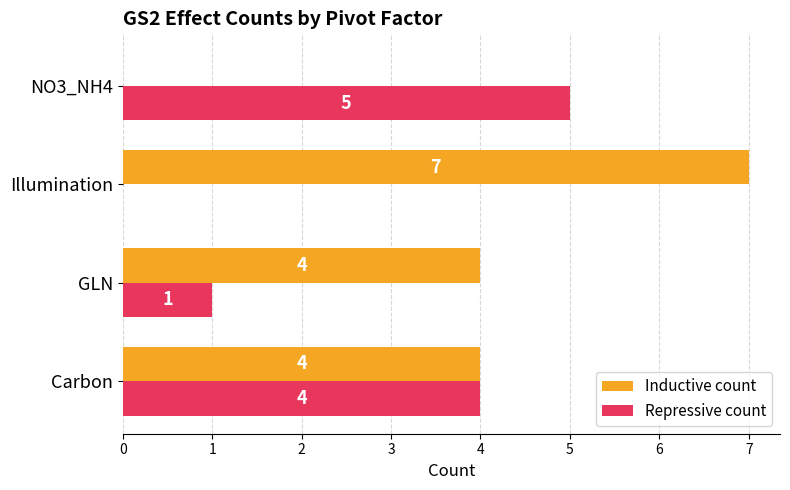

Which series changed the most between Illumination and NO3_NH4?

Inductive count